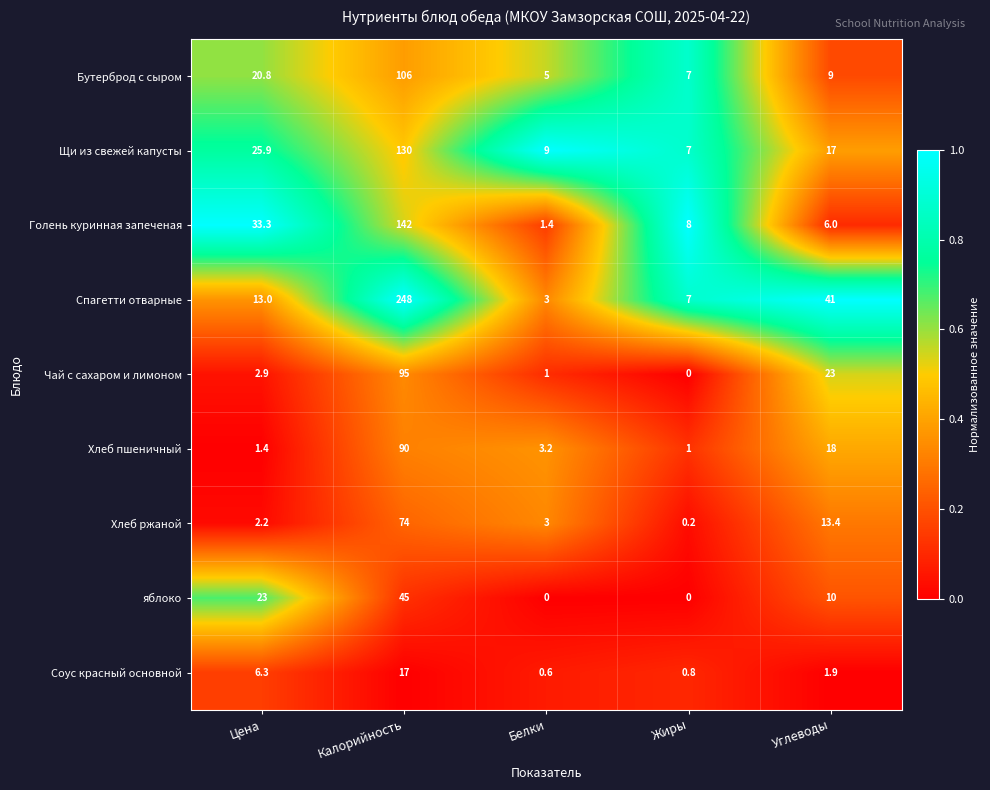

Rank the series by their maximum value, from lowest to highest.

Соус красный основной, яблоко, Хлеб ржаной, Хлеб пшеничный, Чай с сахаром и лимоном, Бутерброд с сыром, Щи из свежей капусты, Голень куринная запеченая, Спагетти отварные